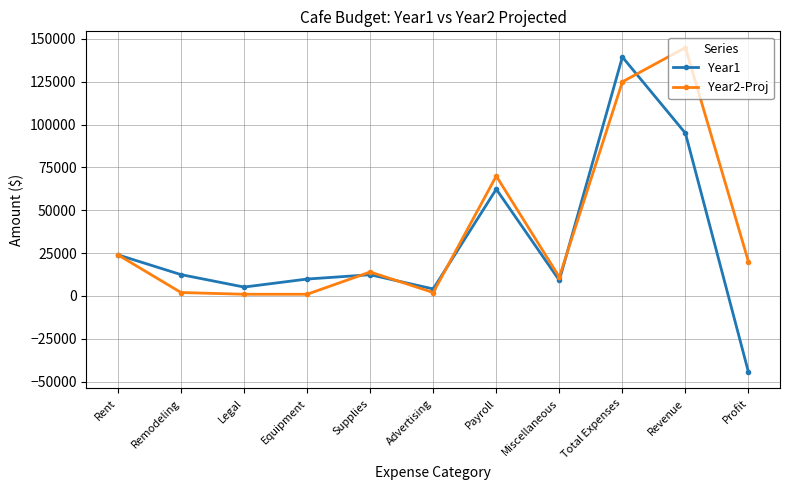

True or false: Year1 and Year2-Proj cross at least once.

True